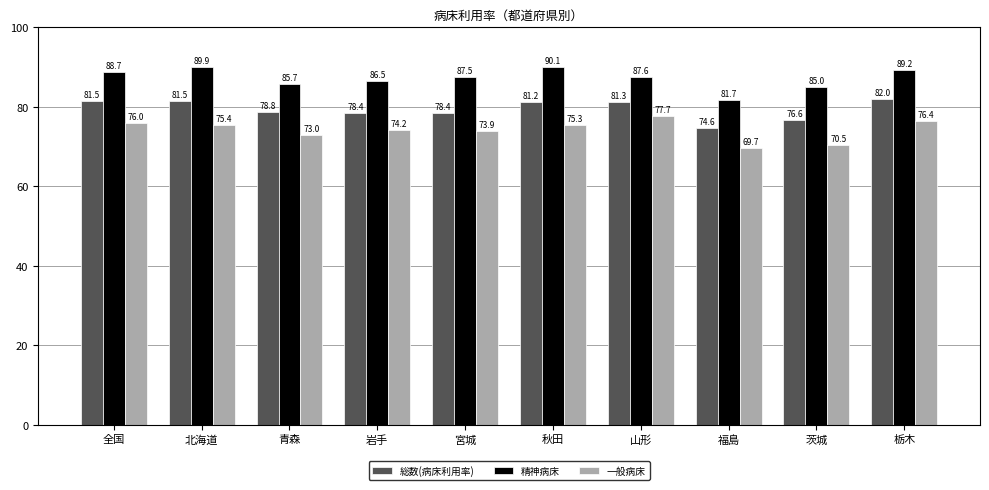

Reading left to right, list all the values displayed in this chart.

総数(病床利用率): 全国=81.5	北海道=81.5	青森=78.8	岩手=78.4	宮城=78.4	秋田=81.2	山形=81.3	福島=74.6	茨城=76.6	栃木=82.0
精神病床: 全国=88.7	北海道=89.9	青森=85.7	岩手=86.5	宮城=87.5	秋田=90.1	山形=87.6	福島=81.7	茨城=85.0	栃木=89.2
一般病床: 全国=76.0	北海道=75.4	青森=73.0	岩手=74.2	宮城=73.9	秋田=75.3	山形=77.7	福島=69.7	茨城=70.5	栃木=76.4